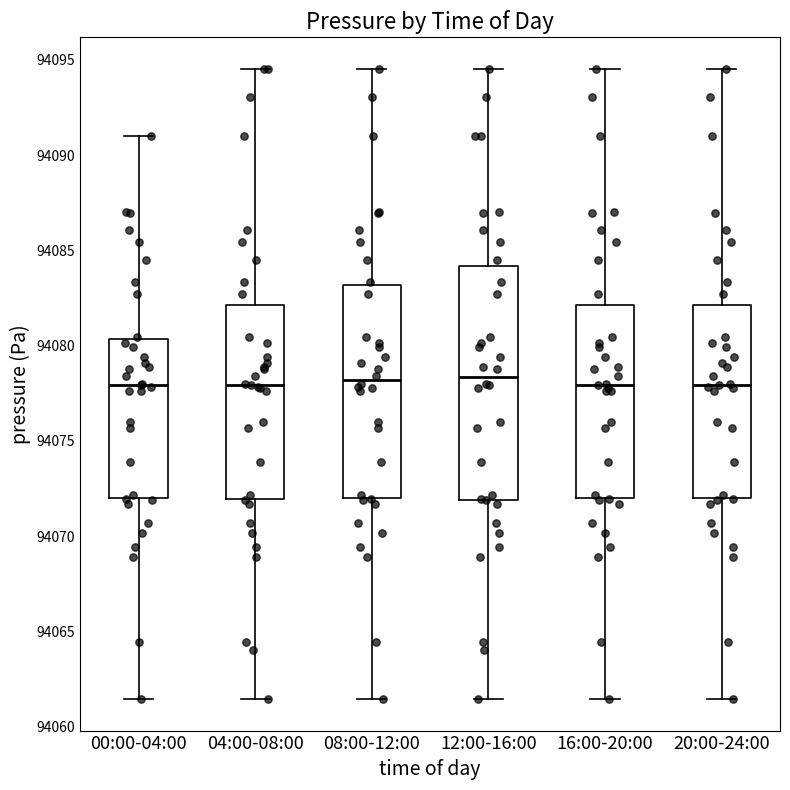

Which box is the tallest, from its lower edge to its upper edge?

12:00-16:00